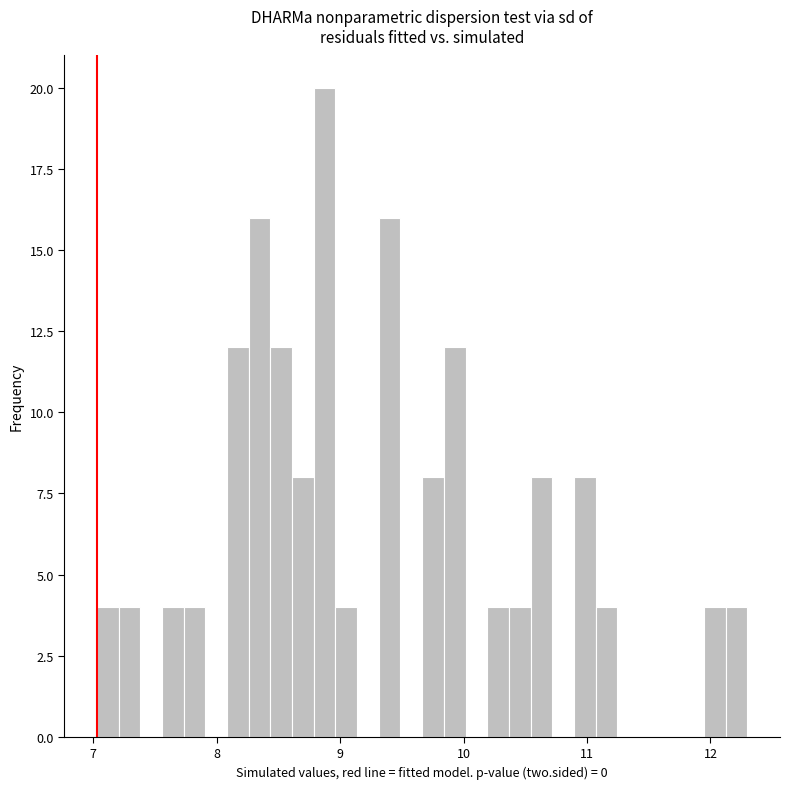

Read against the x-axis, roughly where is the centre of the tallest bar?

8.9